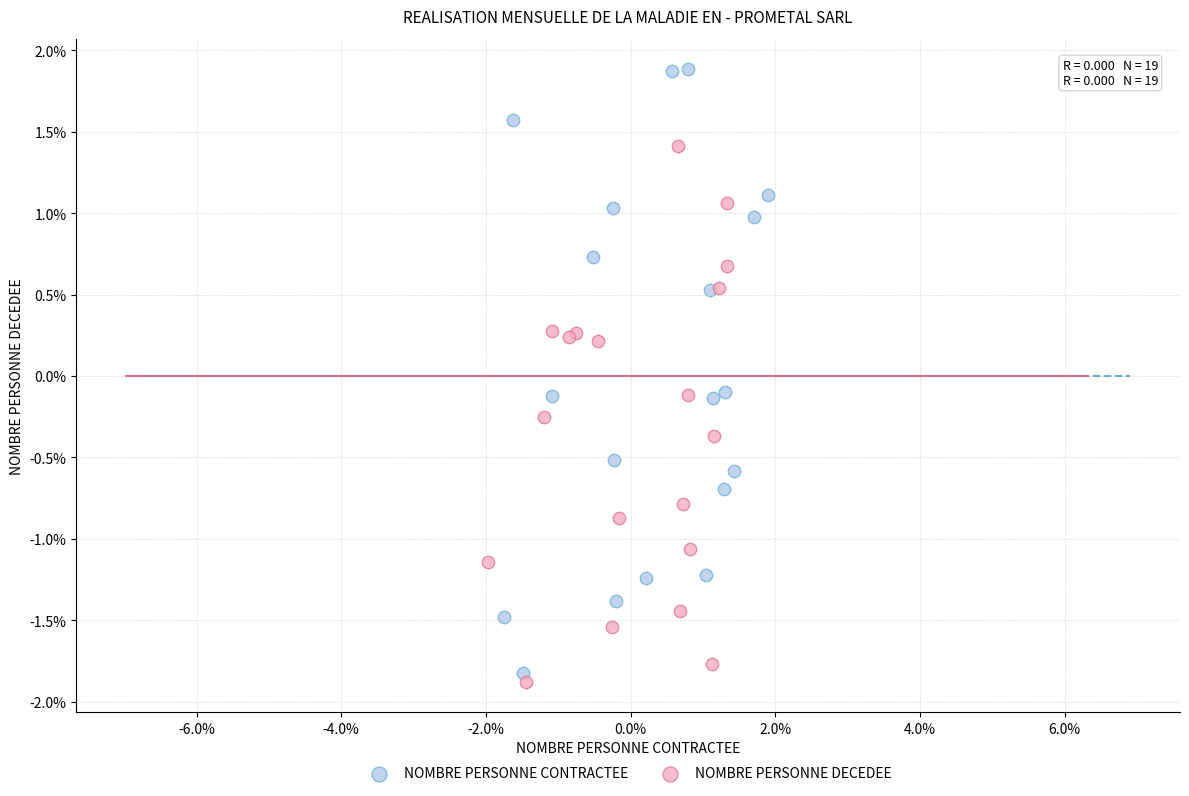

What are all the series names shown in the legend?

NOMBRE PERSONNE CONTRACTEE, NOMBRE PERSONNE DECEDEE